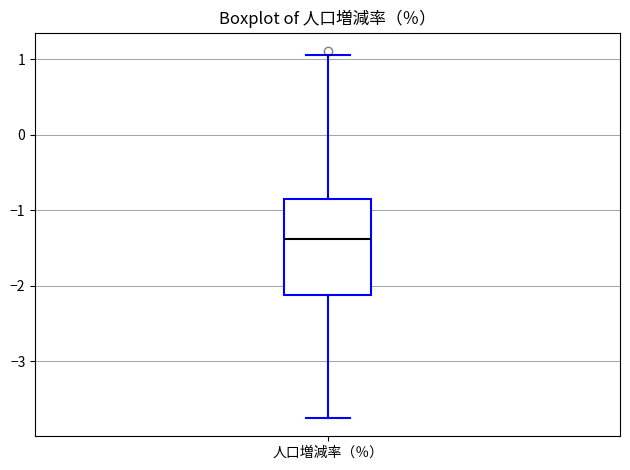

Where does the median line of the box for 人口増減率（％） sit on the y-axis? The values are not printed on the chart, so give them approximately, as read against the axis.

-1.4